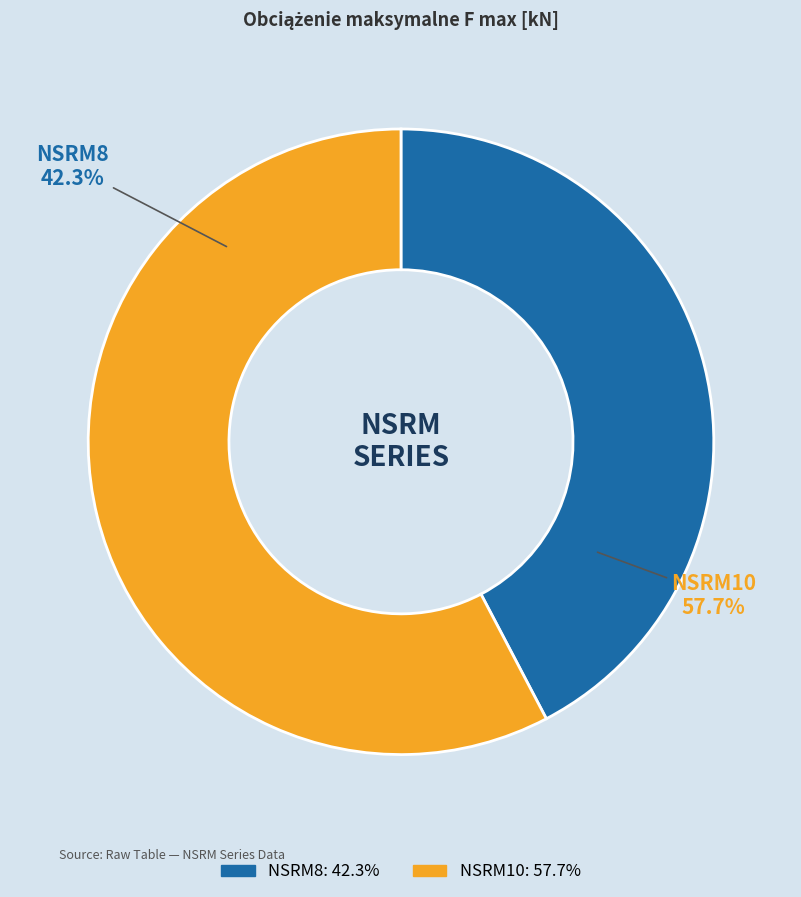

The NSRM10 slice represents 68% of the pie. True or false?

False